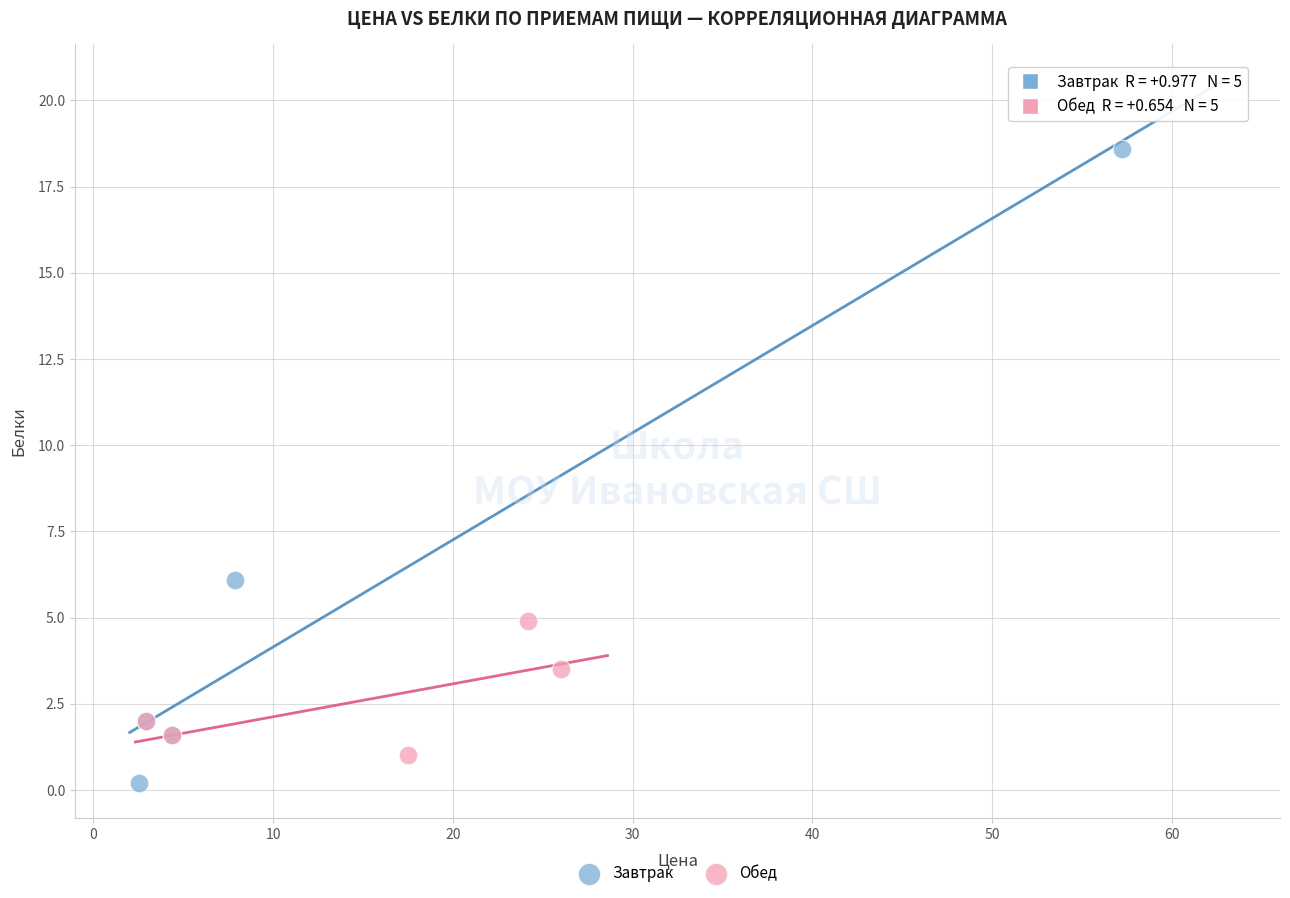

Which series contains the highest Y value?

Завтрак